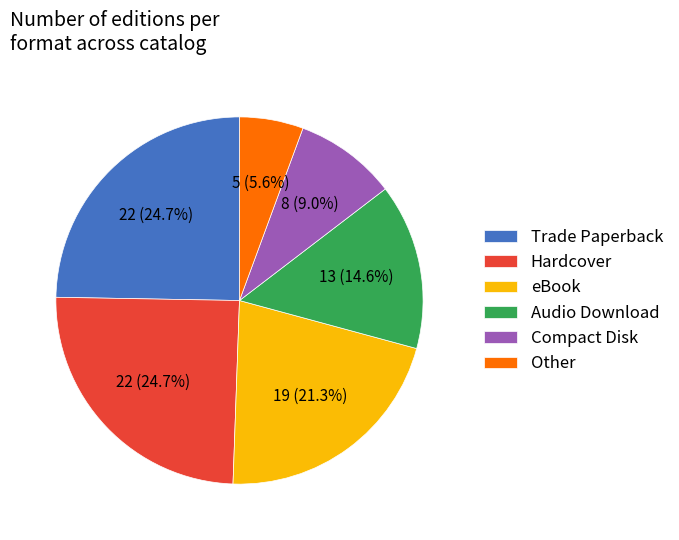

What percentage is the Trade Paperback slice, to the nearest percent?

25%